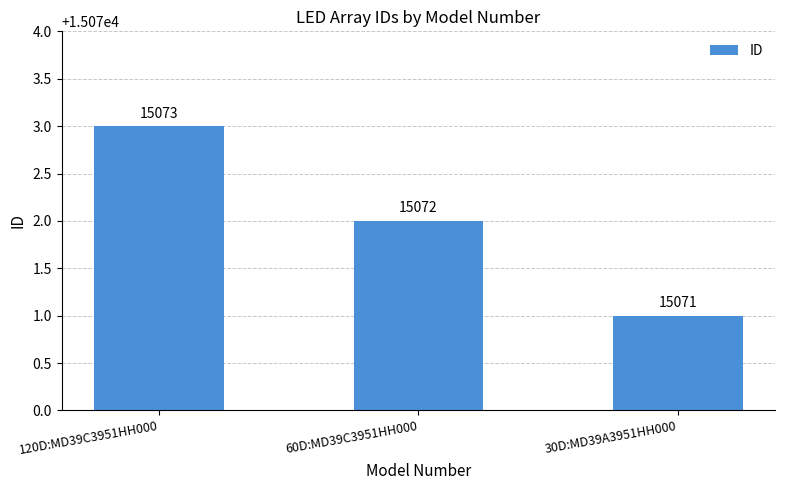

Reading right to left, extract all data points from this chart.

30D:MD39A3951HH000=15071	60D:MD39C3951HH000=15072	120D:MD39C3951HH000=15073